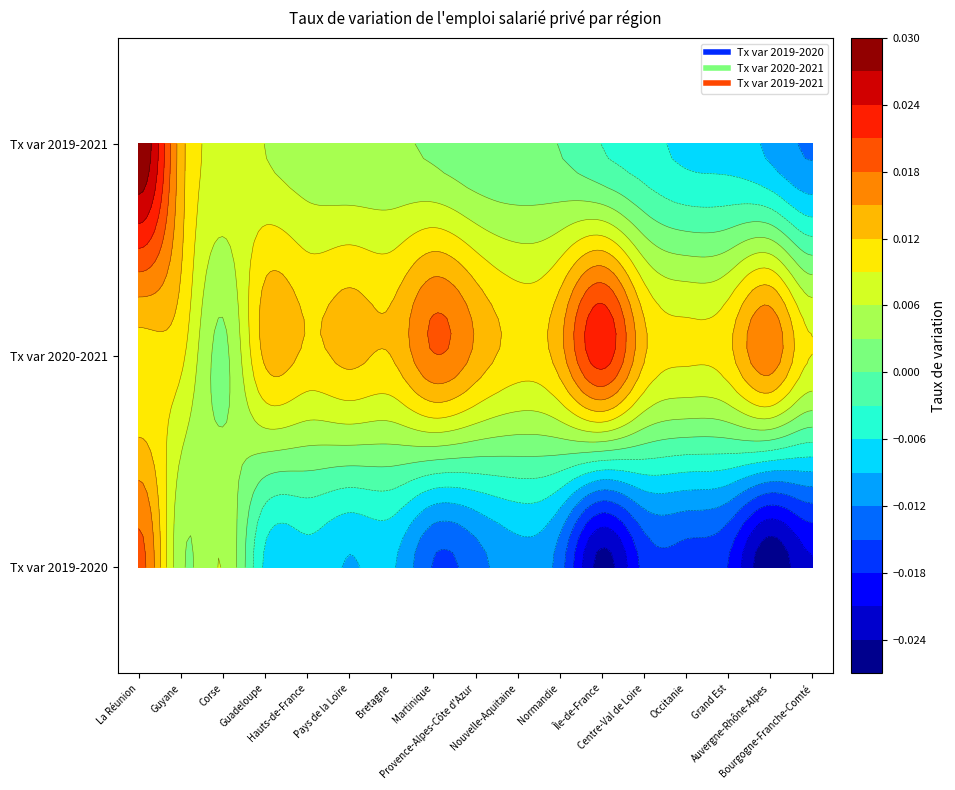

Rank the series by their average value, from highest to lowest.

Tx var 2020-2021, Tx var 2019-2021, Tx var 2019-2020